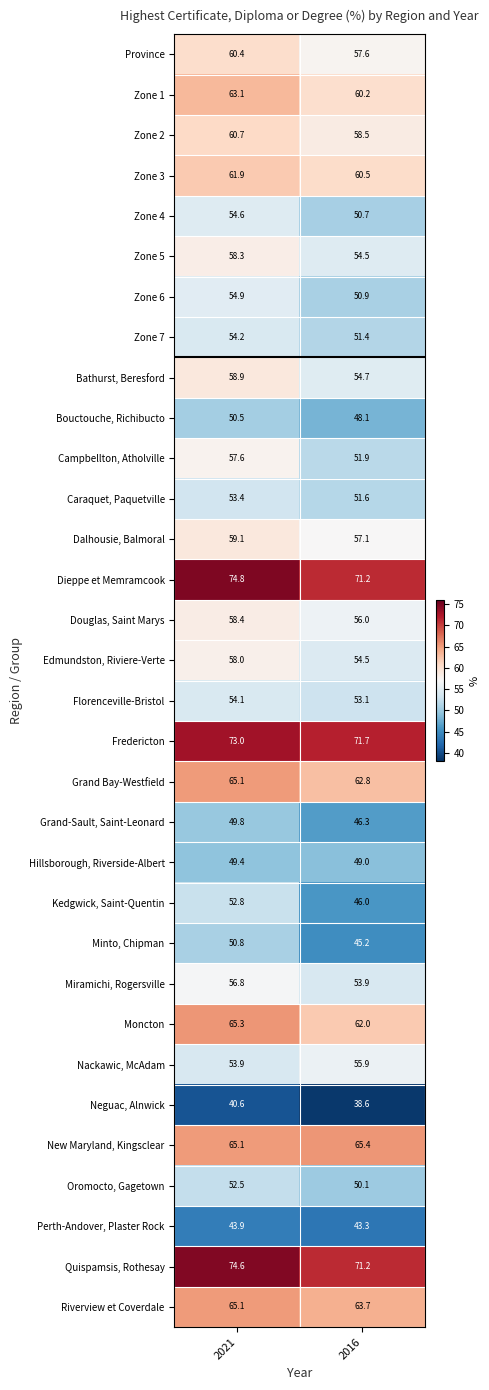

List the labels in order of Florenceville-Bristol value, largest first.

2021, 2016